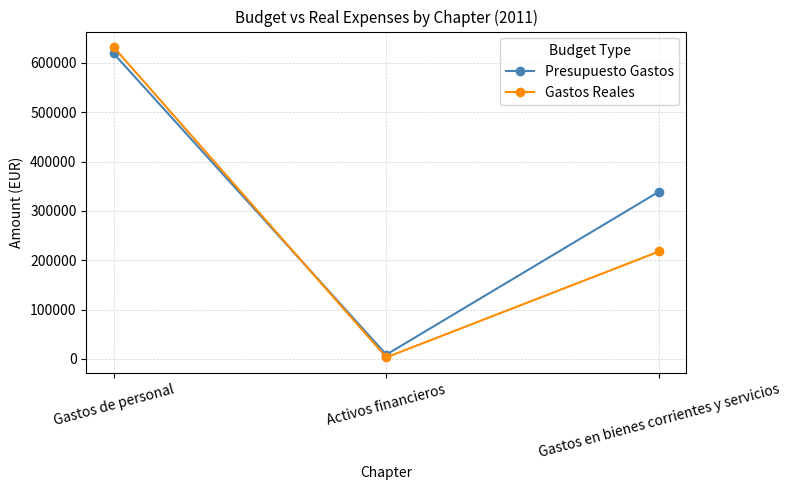

Reading left to right, what are all the values shown in this chart?

Presupuesto Gastos: Gastos de personal=619270.0	Activos financieros=8580.0	Gastos en bienes corrientes y servicios=339130.0
Gastos Reales: Gastos de personal=632235.6	Activos financieros=3000.0	Gastos en bienes corrientes y servicios=217750.1